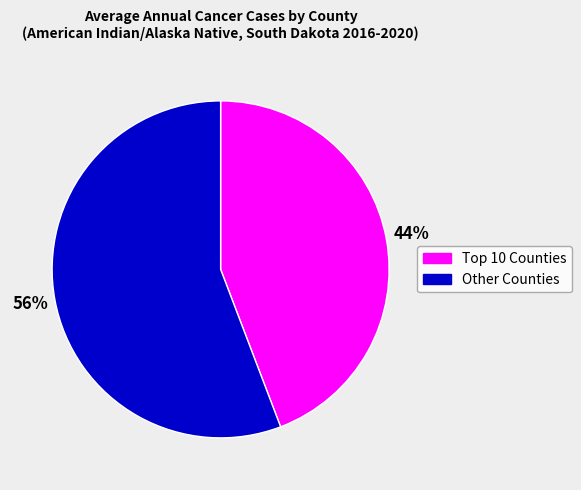

To the nearest percent, what is the difference between the largest and smallest slice percentages?

12%